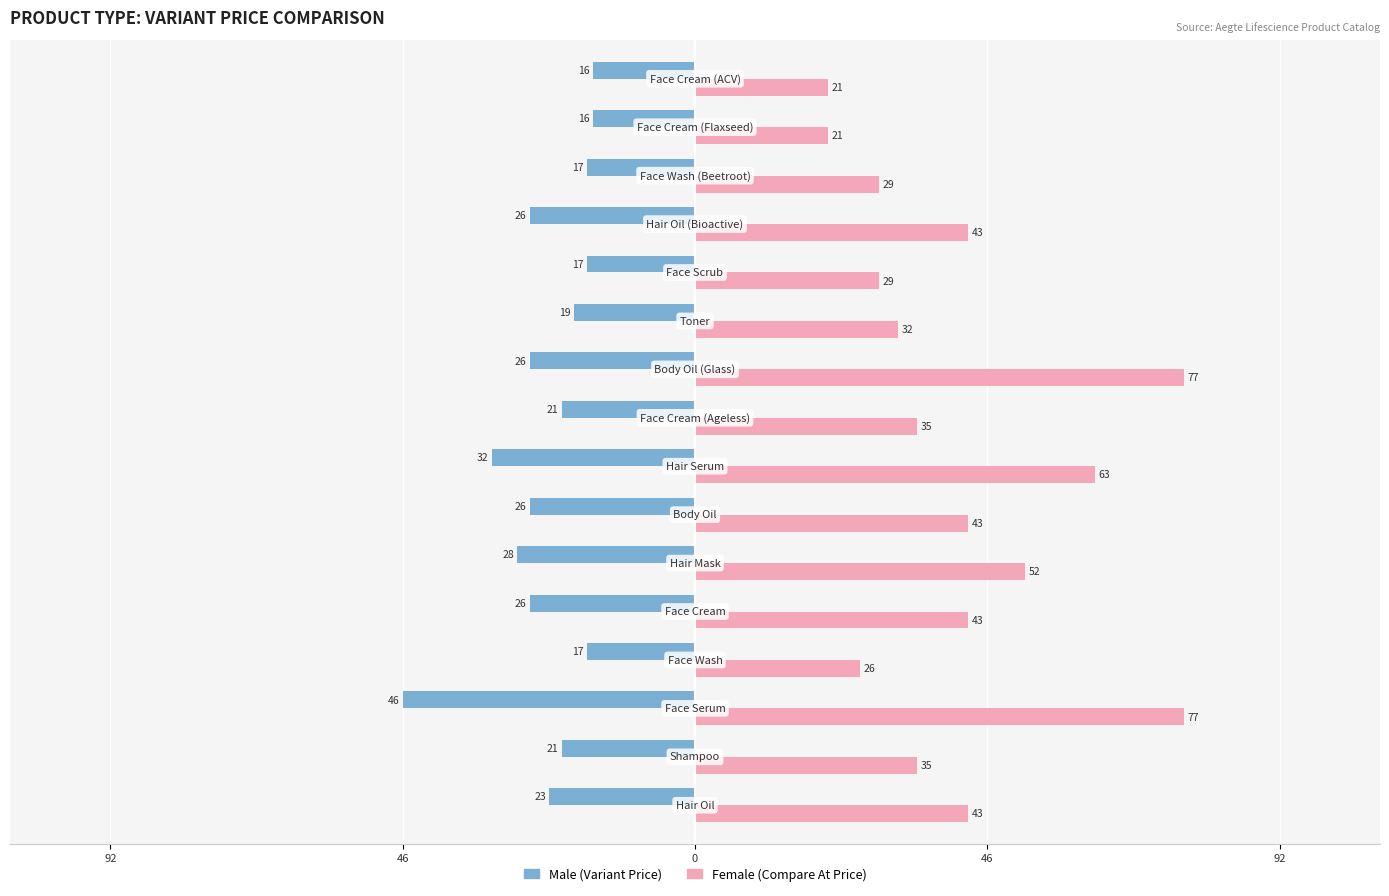

How many categories are shown in the chart?

16